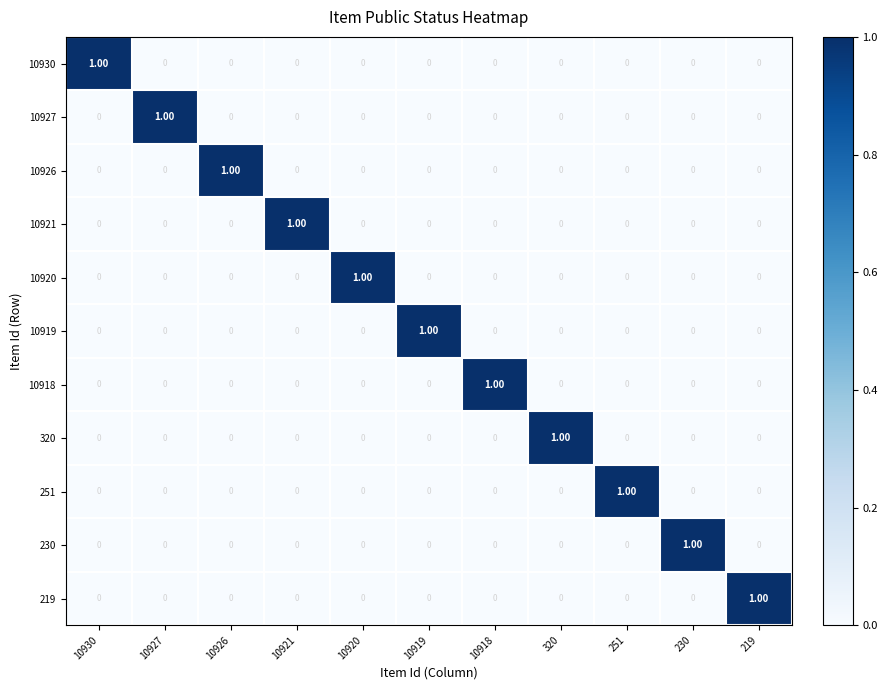

At how many categories does at least one series exceed 0?

11